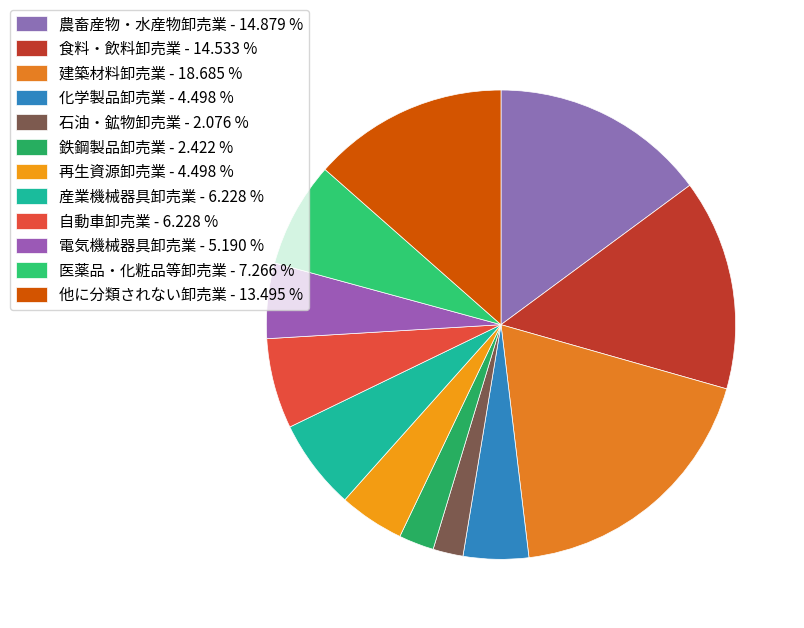

Rank the categories by value from lowest to highest.

石油・鉱物卸売業, 鉄鋼製品卸売業, 化学製品卸売業, 再生資源卸売業, 電気機械器具卸売業, 産業機械器具卸売業, 自動車卸売業, 医薬品・化粧品等卸売業, 他に分類されない卸売業, 食料・飲料卸売業, 農畜産物・水産物卸売業, 建築材料卸売業